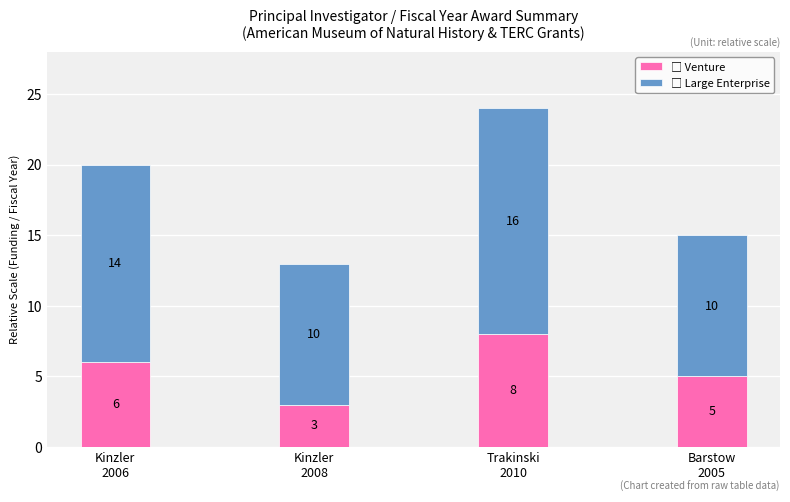

Reading left to right, list the values for the Venture series.

6	3	8	5